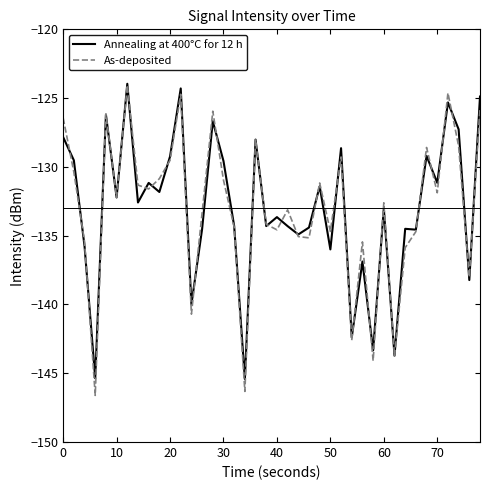

Is this an area chart (filled region under the line)?

No